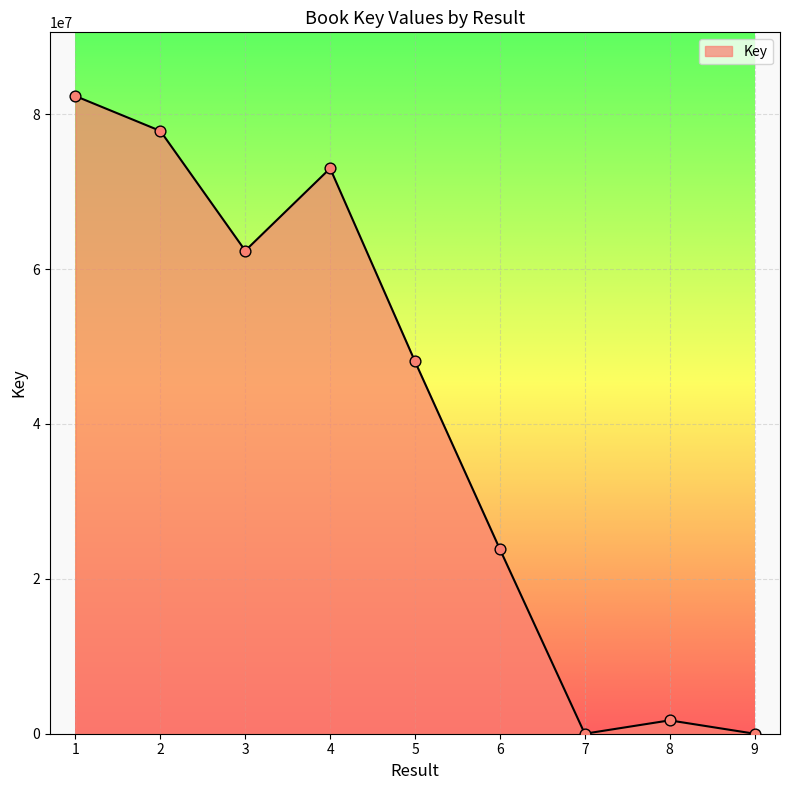

Between 2 and 8, which is larger?

2